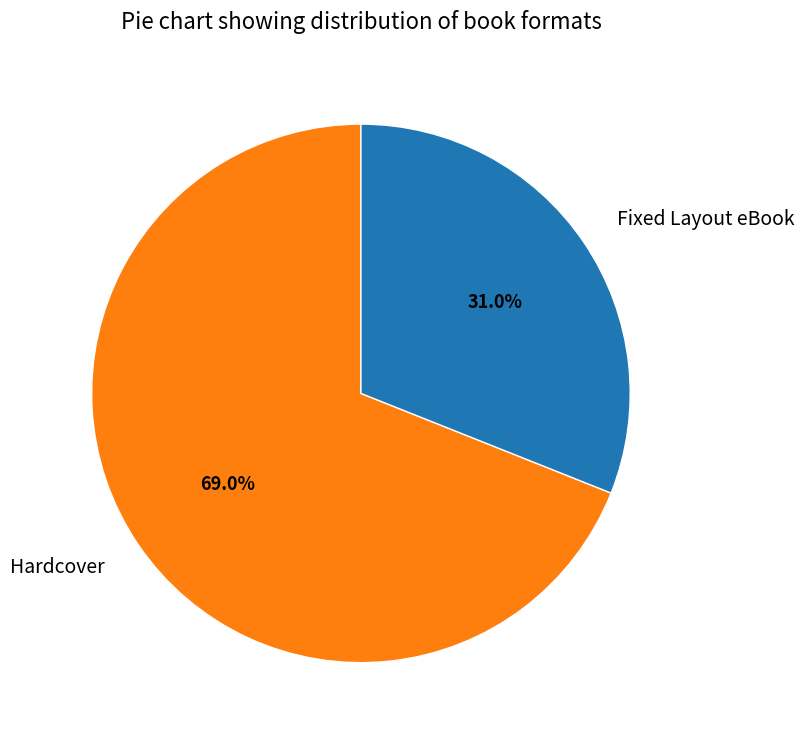

Is it true that Hardcover is 69% of the pie?

True